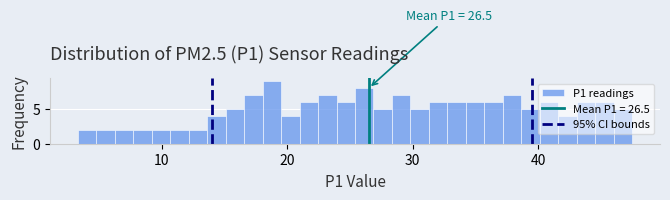

Read against the x-axis, roughly where is the centre of the tallest bar?

19